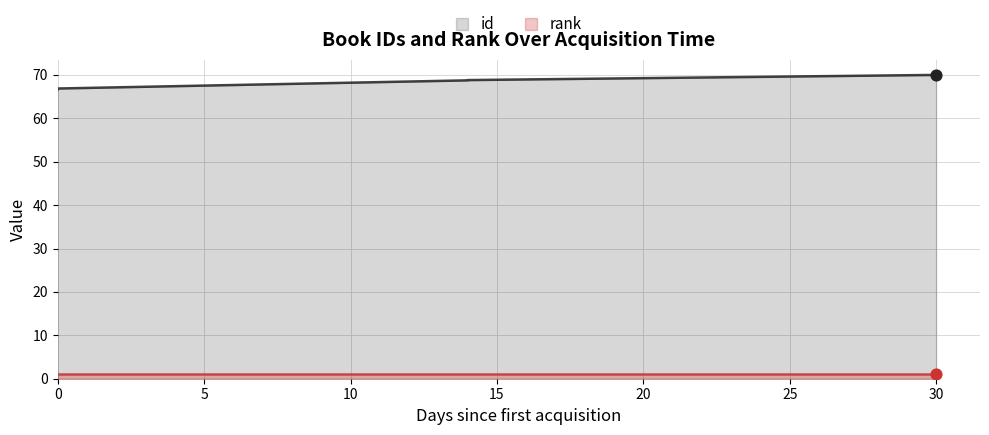

Is the value of rank at 30 greater than the value of id at 0?

No